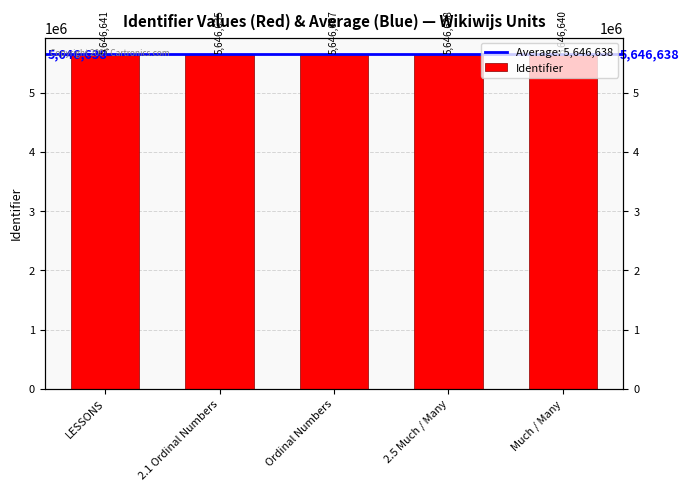

How many data points are less than 5646638?

2